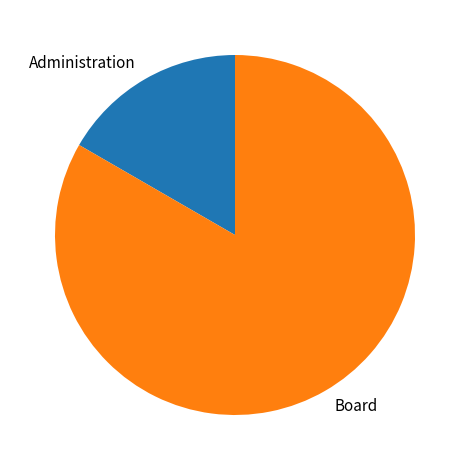

Does any single category account for the majority?

Yes